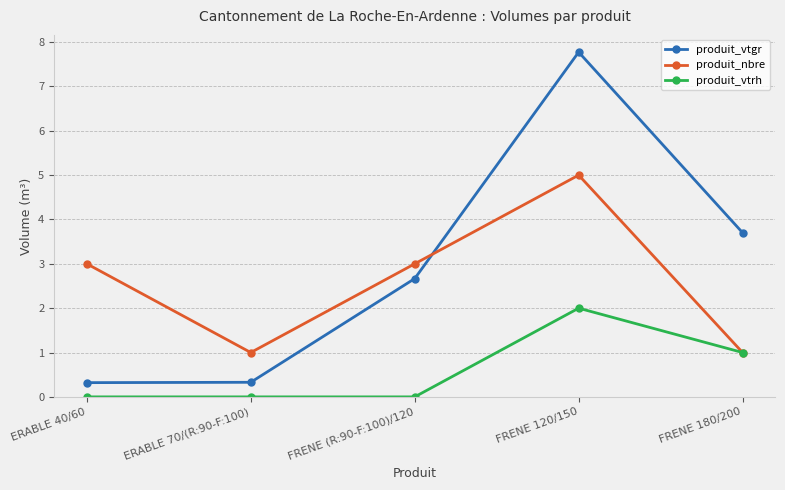

Which series has the largest total across all categories?

produit_vtgr